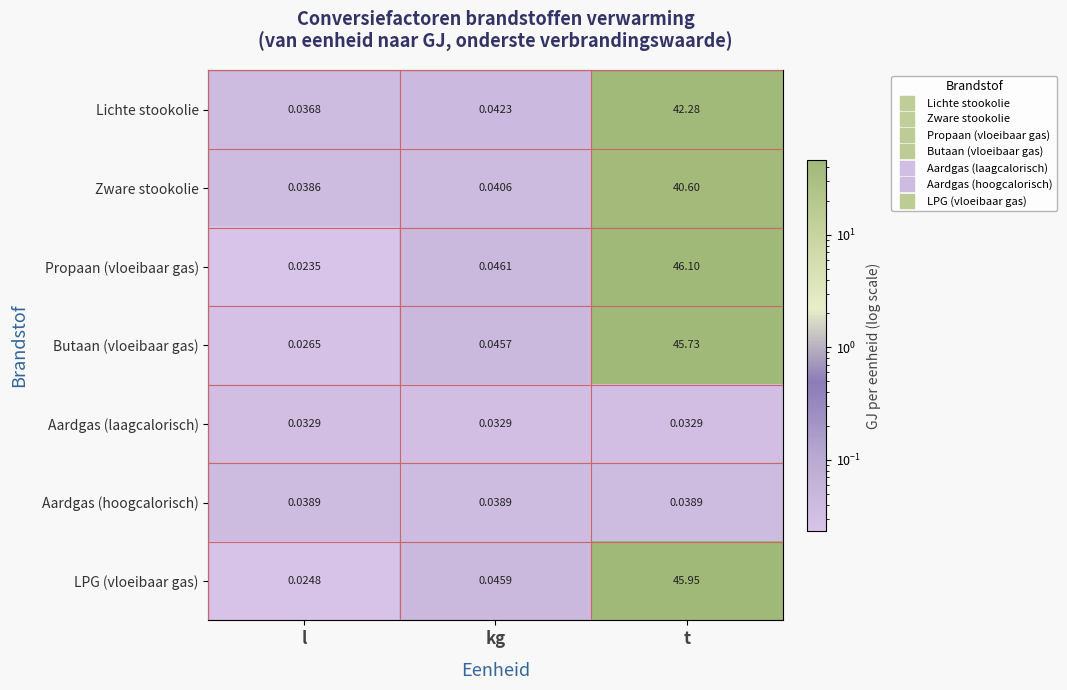

What is the spread (max minus min) of values at t?

46.1